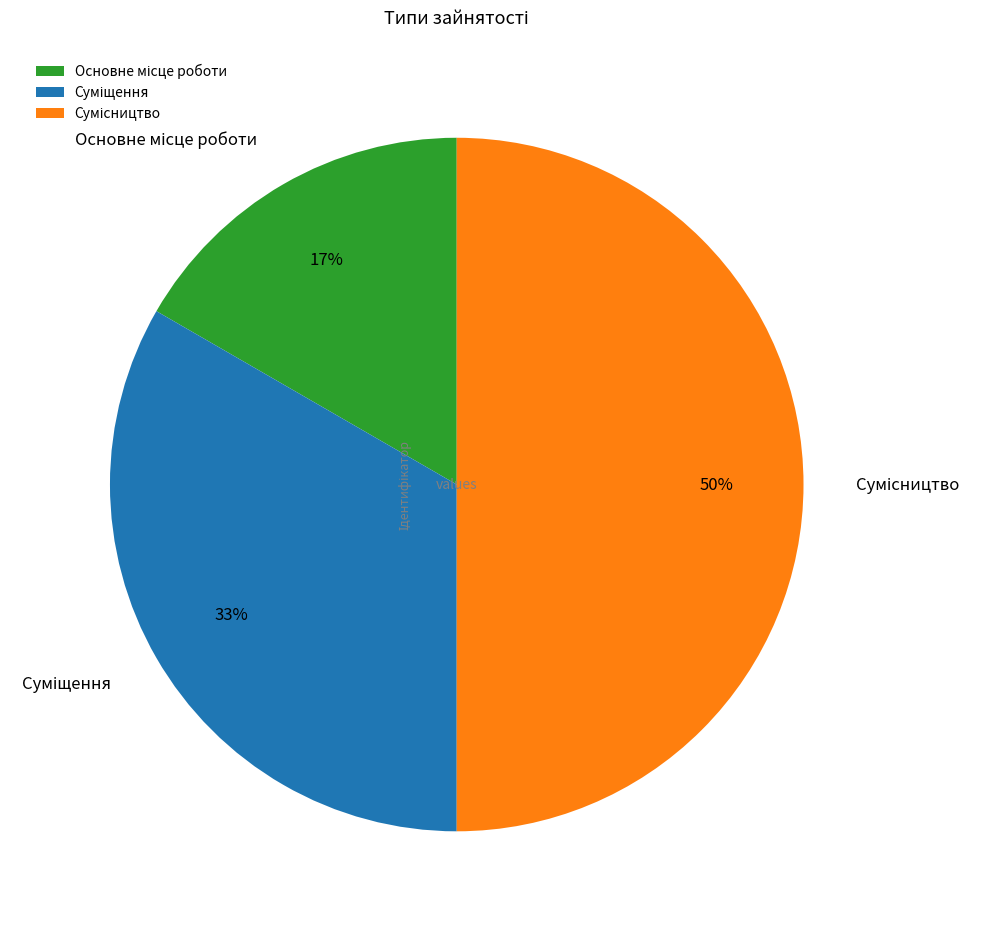

To the nearest percent, what is the difference between the largest and smallest slice percentages?

33%